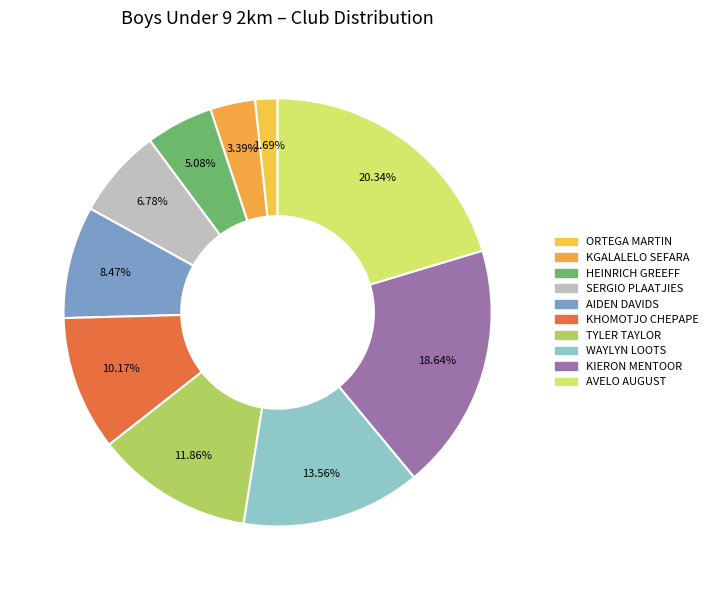

Does KGALALELO SEFARA account for over 50% of the chart?

No